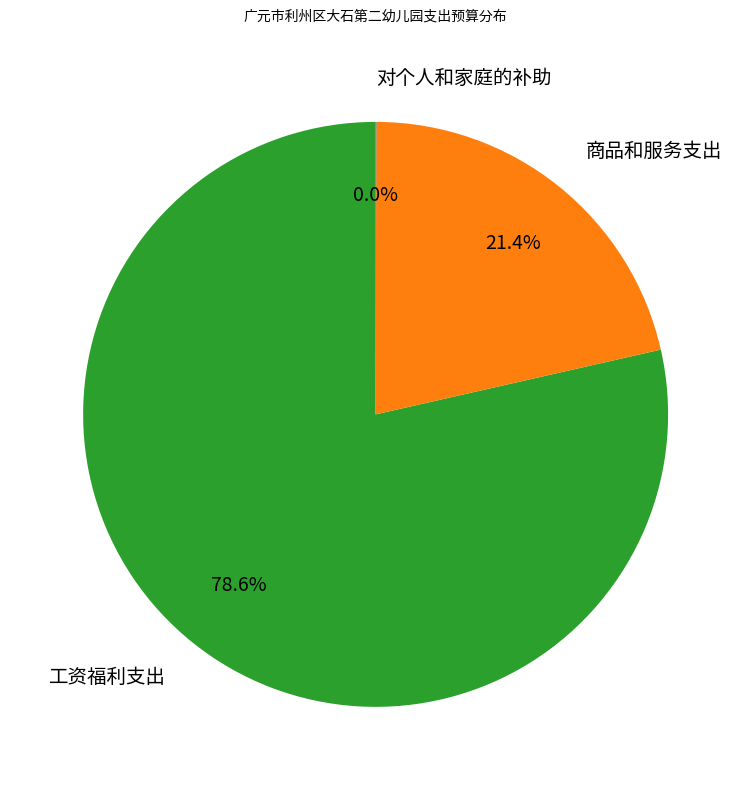

To the nearest percent, what is the difference between the largest and smallest slice percentages?

79%